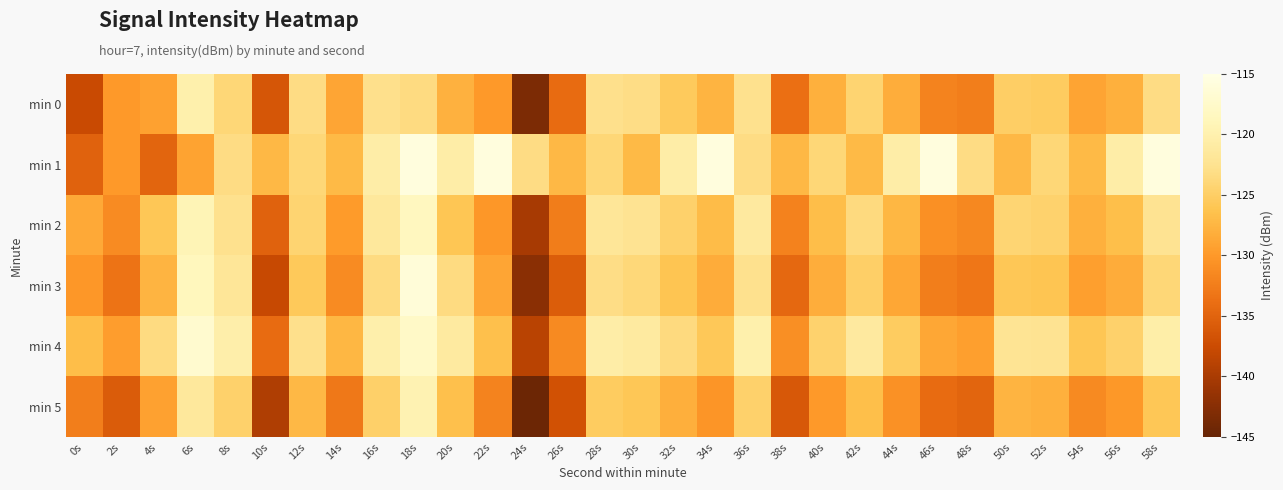

How many series are shown in this chart?

6